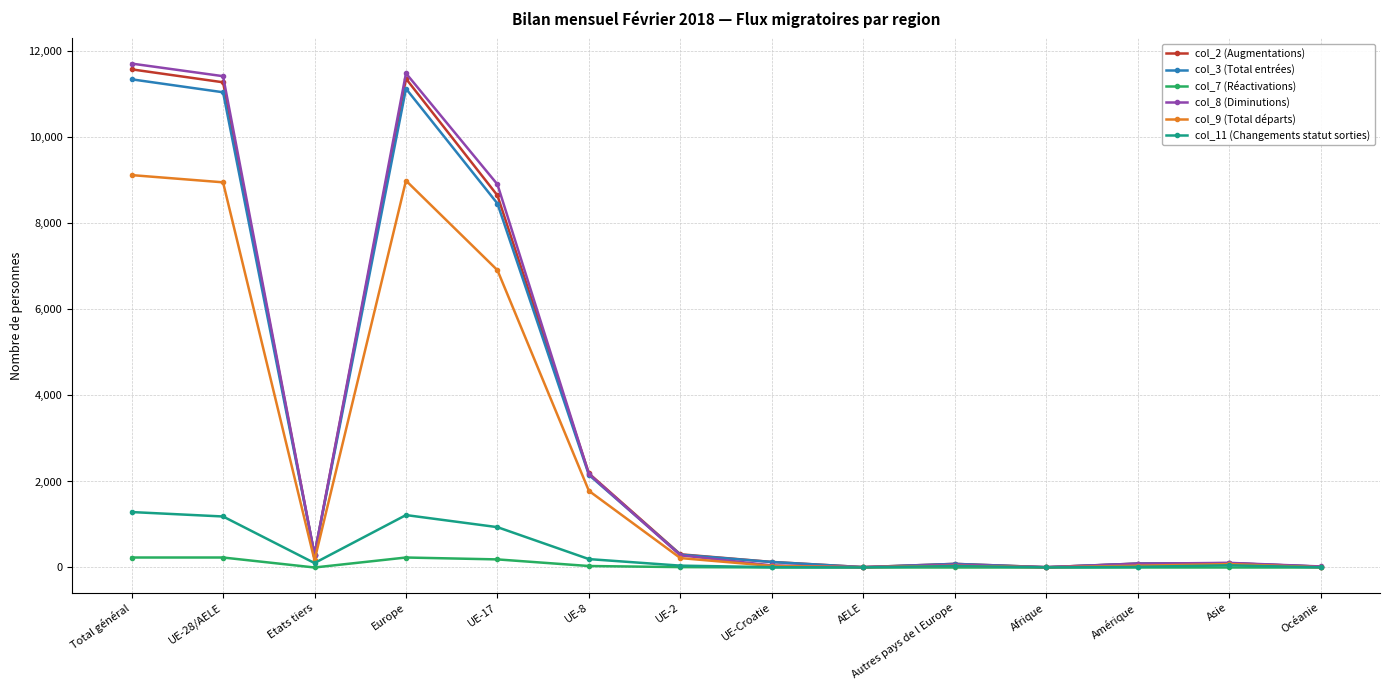

What is the greatest value displayed?

11717